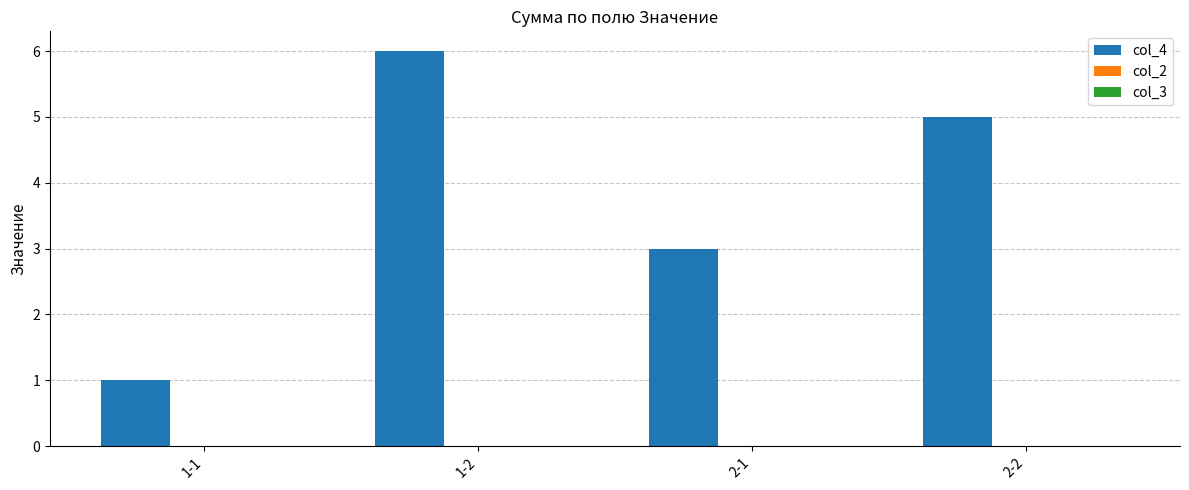

The chart shows a value of 3 at 2-1. True or false?

True